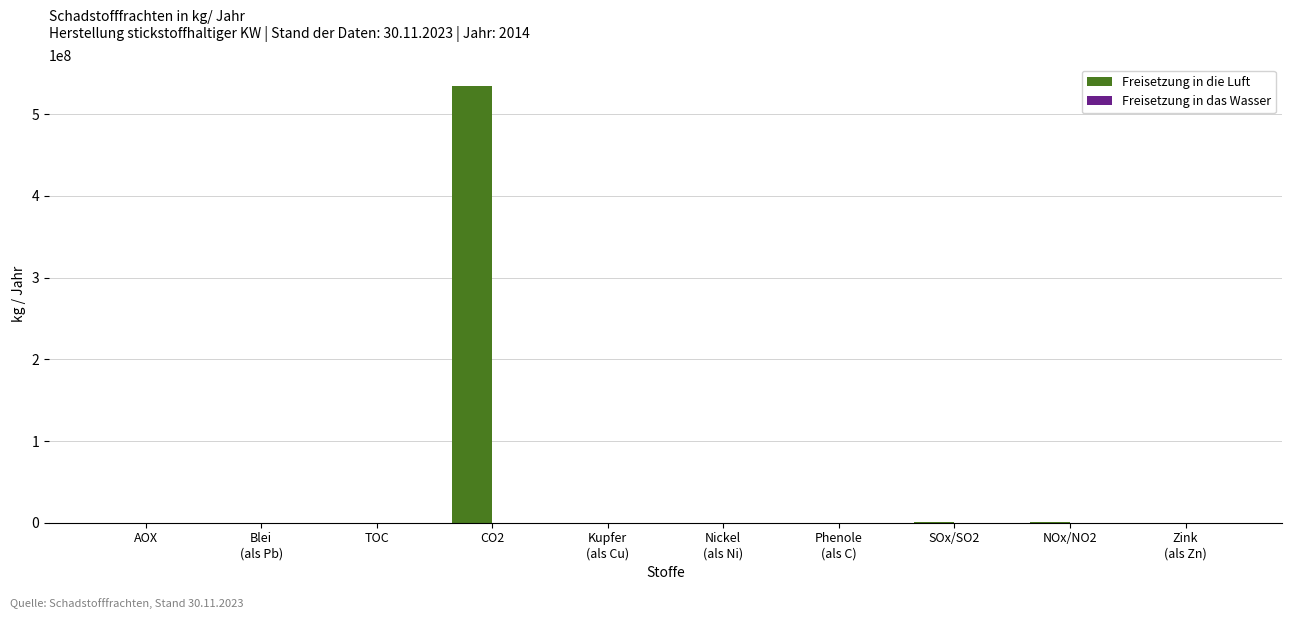

Count the number of categories in the chart.

10